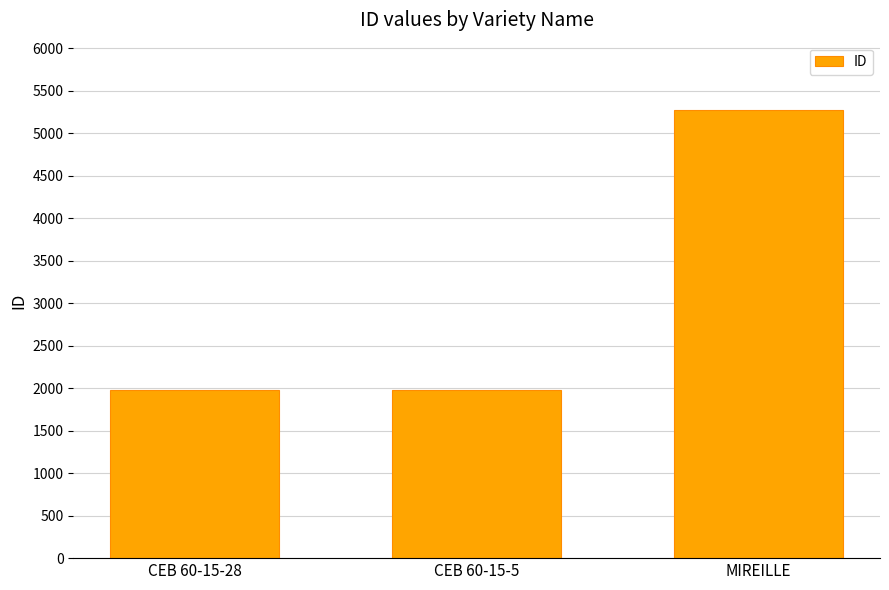

What is the label of the 3rd bar from the left?

MIREILLE